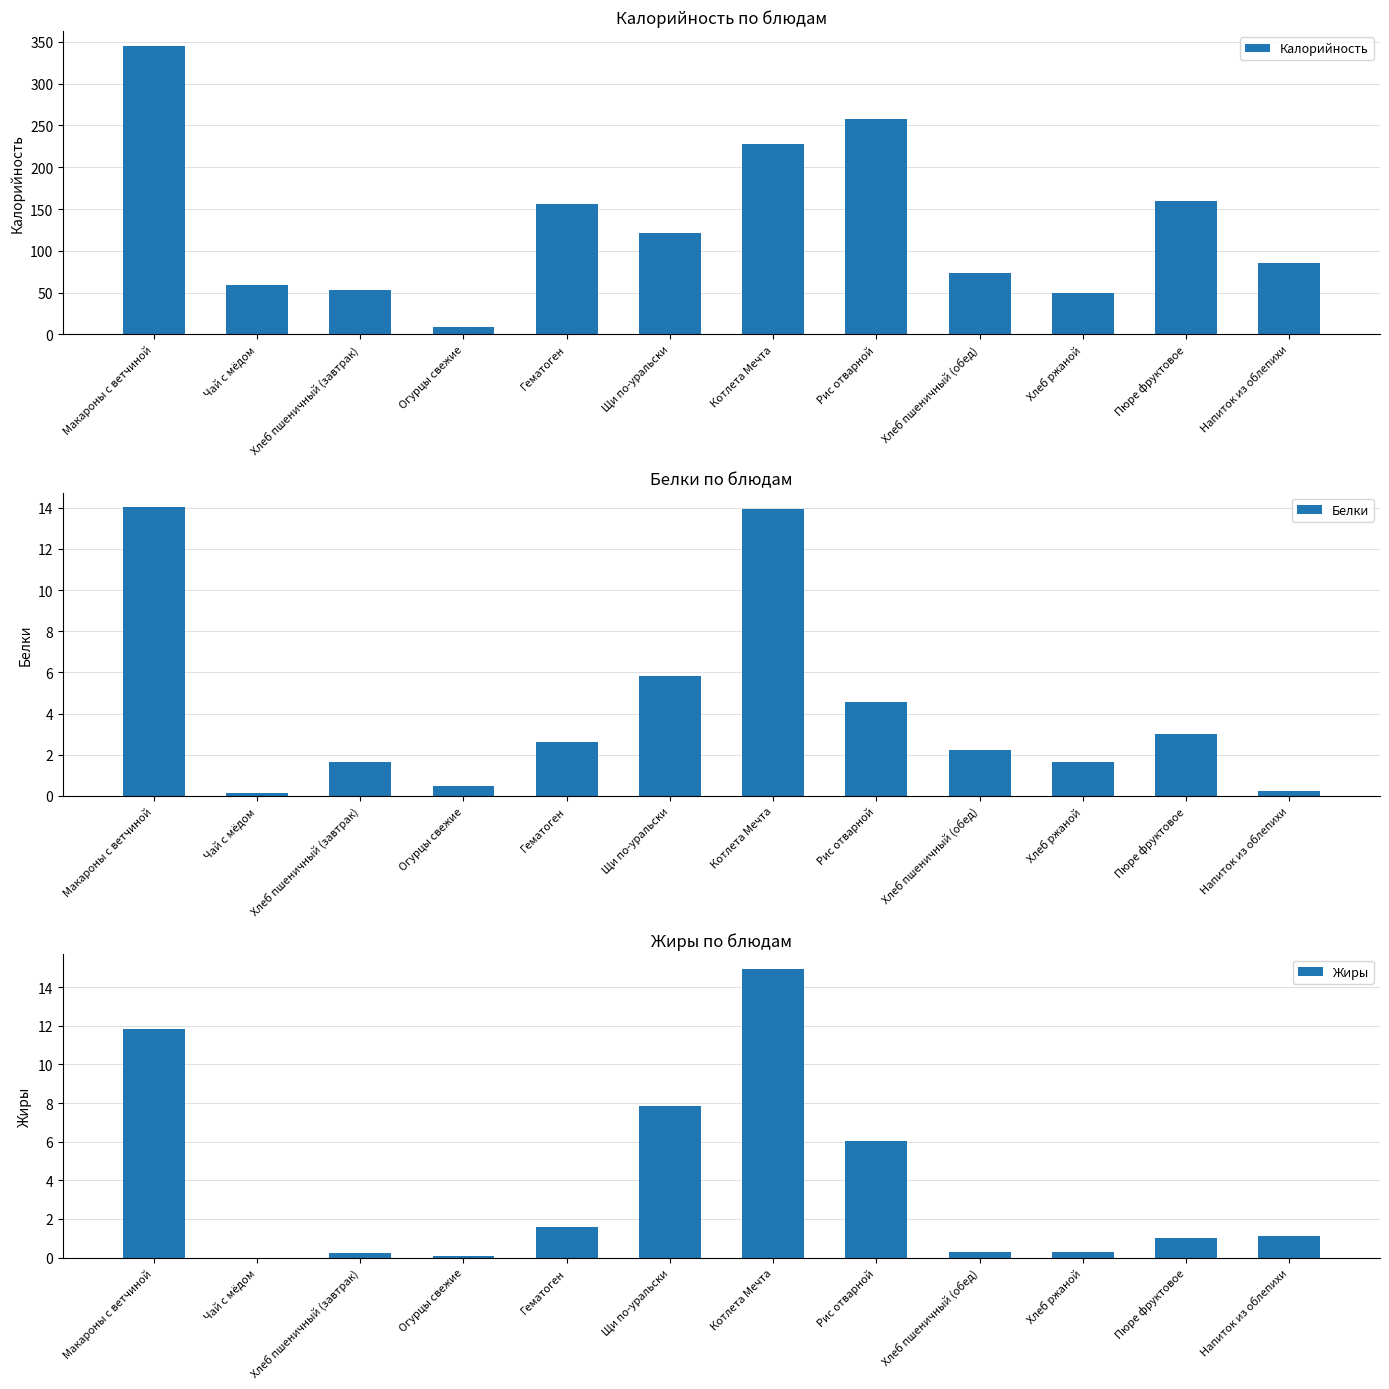

Between Макароны с ветчиной and Огурцы свежие, which series saw the biggest shift?

Калорийность